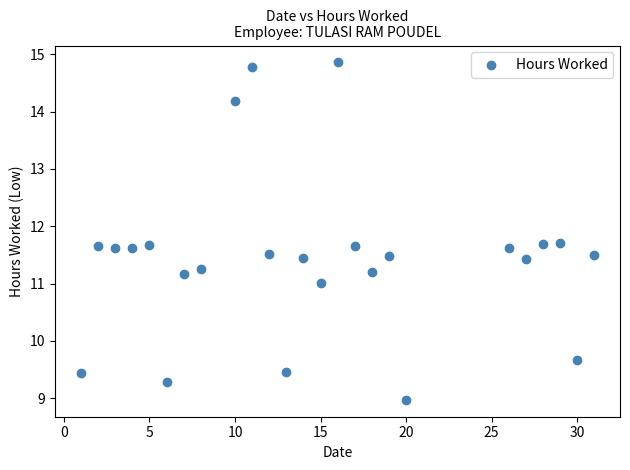

What is the range of Y values (max minus min)?

5.9